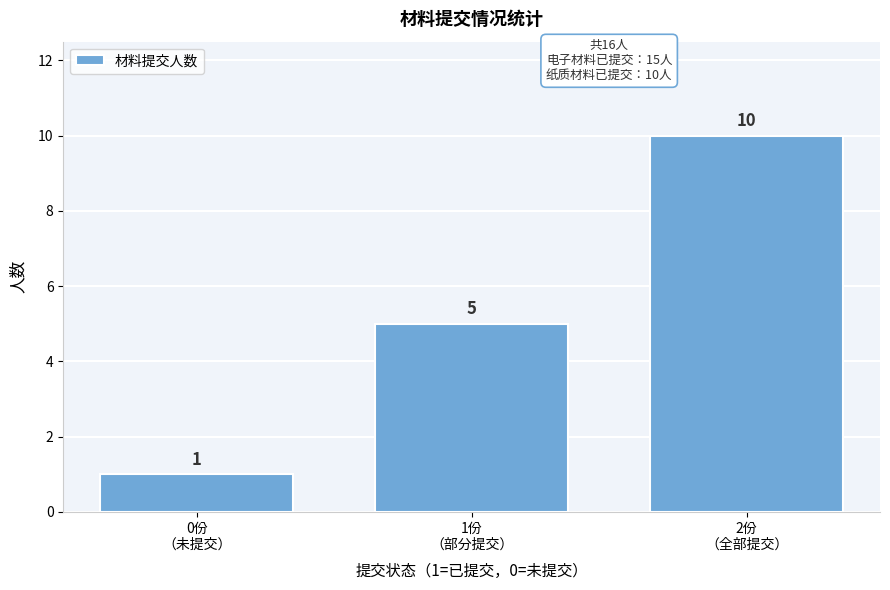

Reading right to left, transcribe all the data shown in this chart.

10	5	1